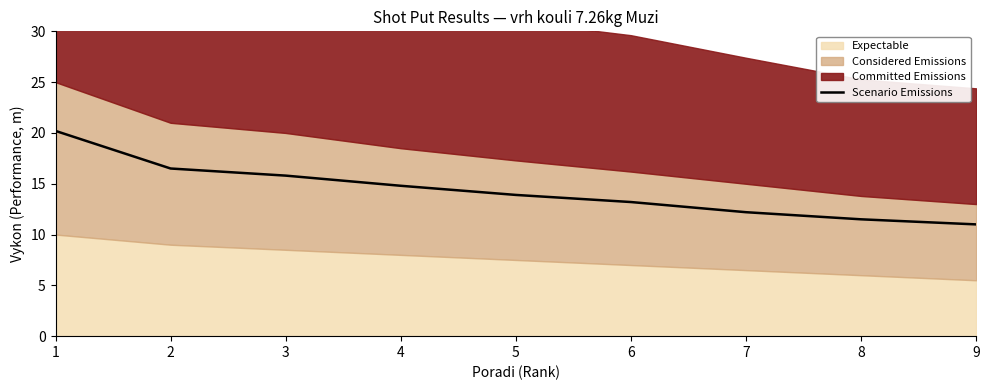

The value of Scenario Emissions at 3 is 7.4. True or false?

False